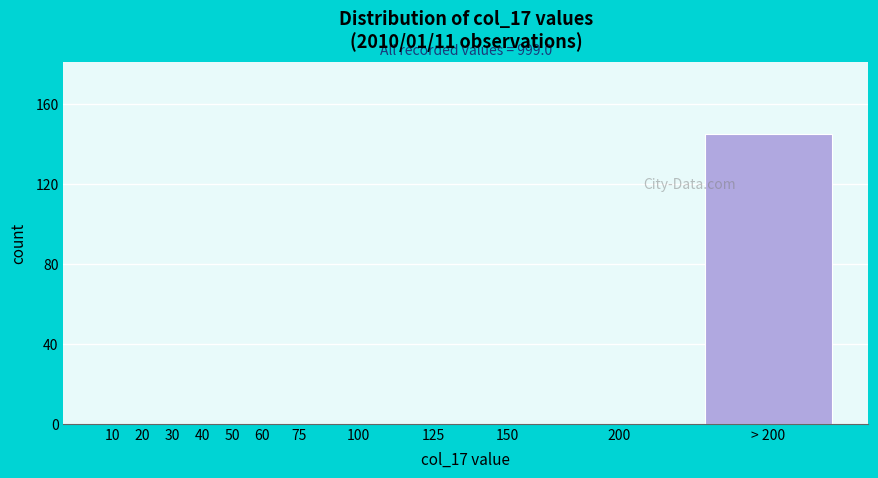

Reading left to right, transcribe all the data shown in this chart.

10=0	20=0	30=0	40=0	50=0	60=0	75=0	100=0	125=0	150=0	200=0	> 200=145